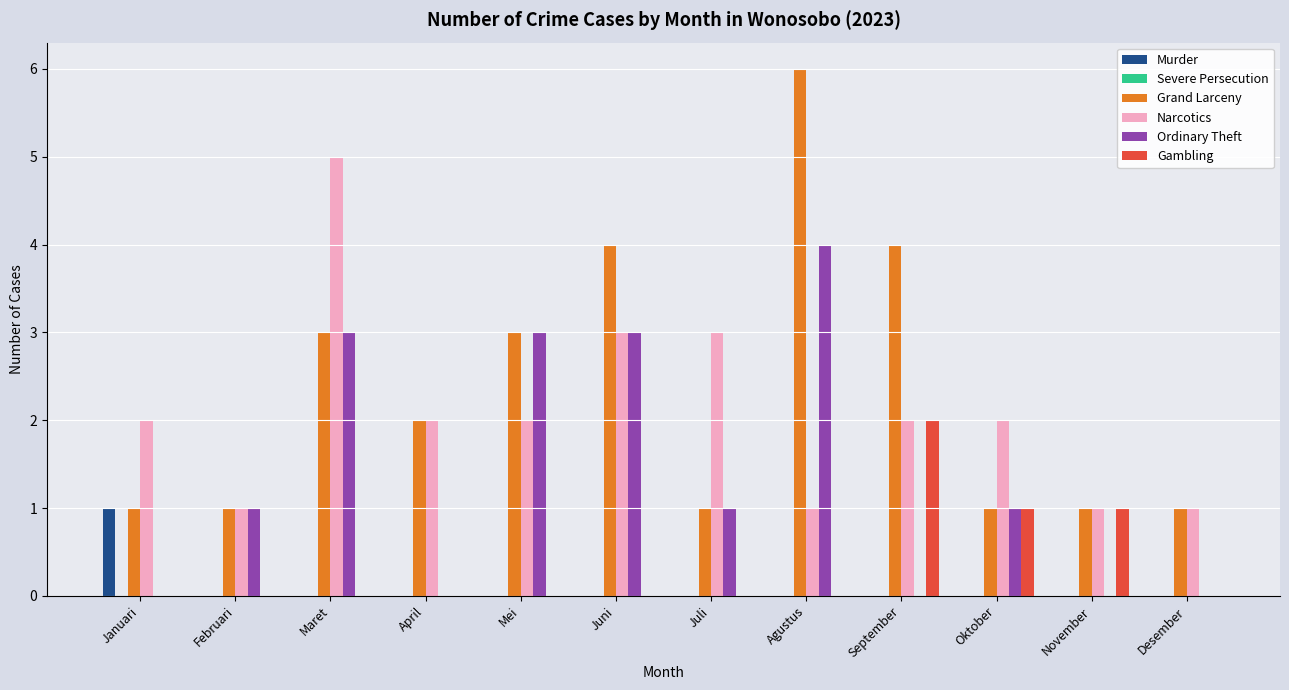

What is the sum of all Ordinary Theft values?

16